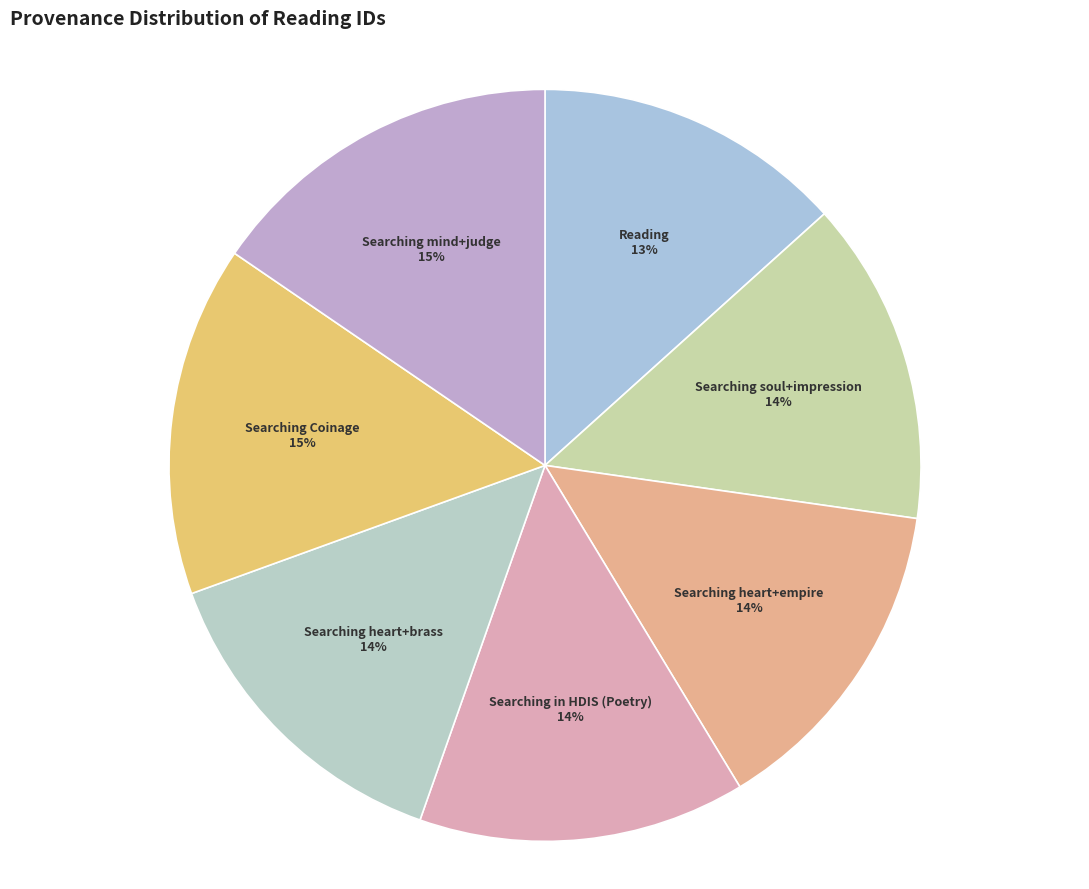

True or false: Searching soul+impression accounts for 21% of the total.

False